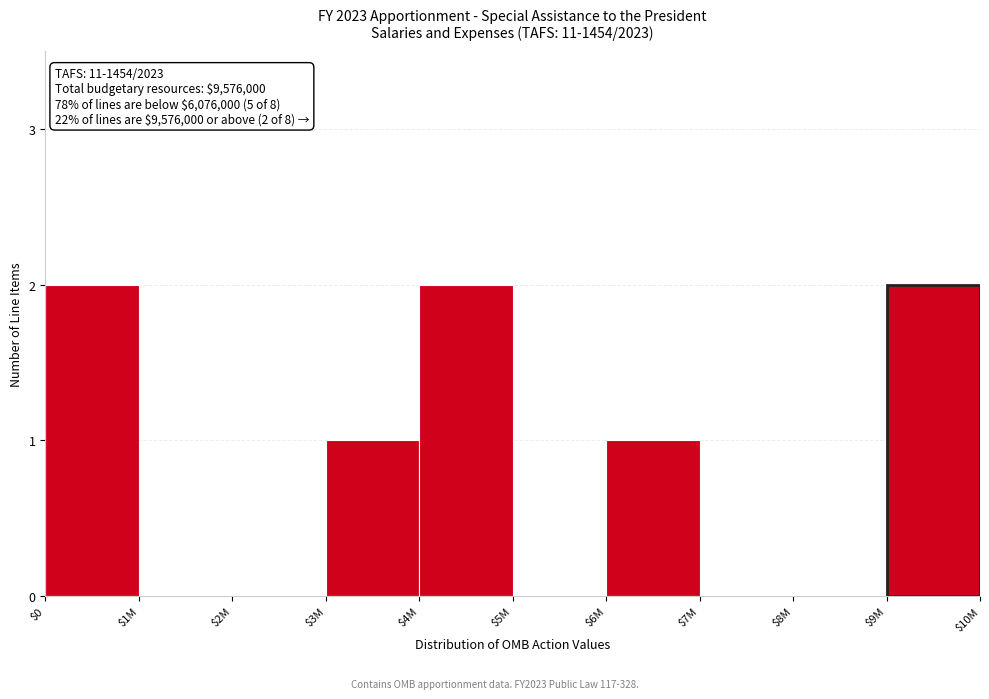

What is the sum of all values?

8